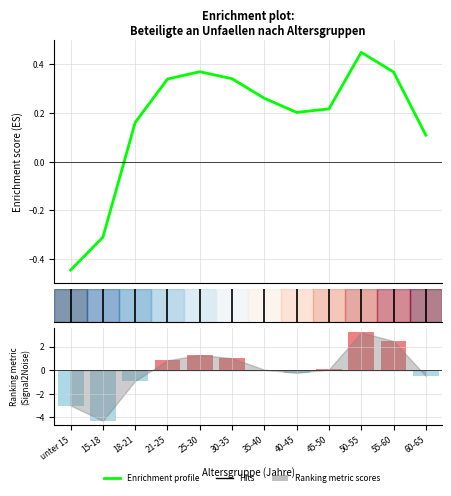

How many values in the Ranking metric scores series are below 0?

5